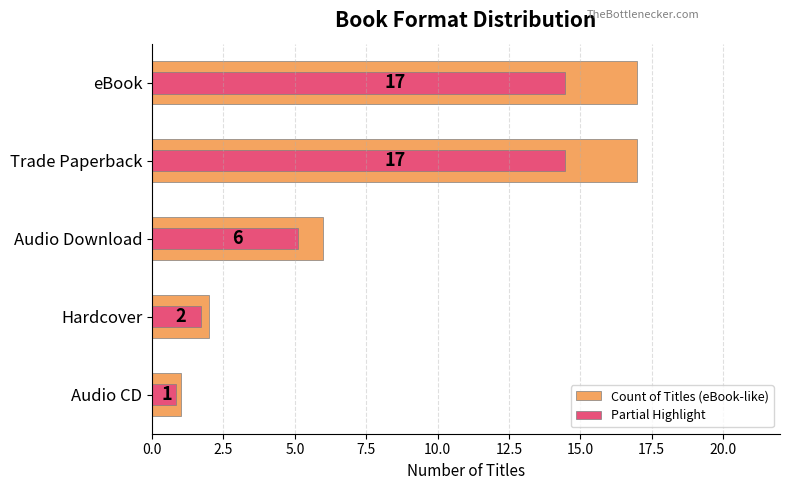

Reading left to right, list all the values displayed in this chart.

Count of Titles (eBook-like): 0.0=17.0	2.5=17.0	5.0=6.0	7.5=2.0	10.0=1.0
Partial Highlight: 0.0=14.4	2.5=14.4	5.0=5.1	7.5=1.7	10.0=0.8